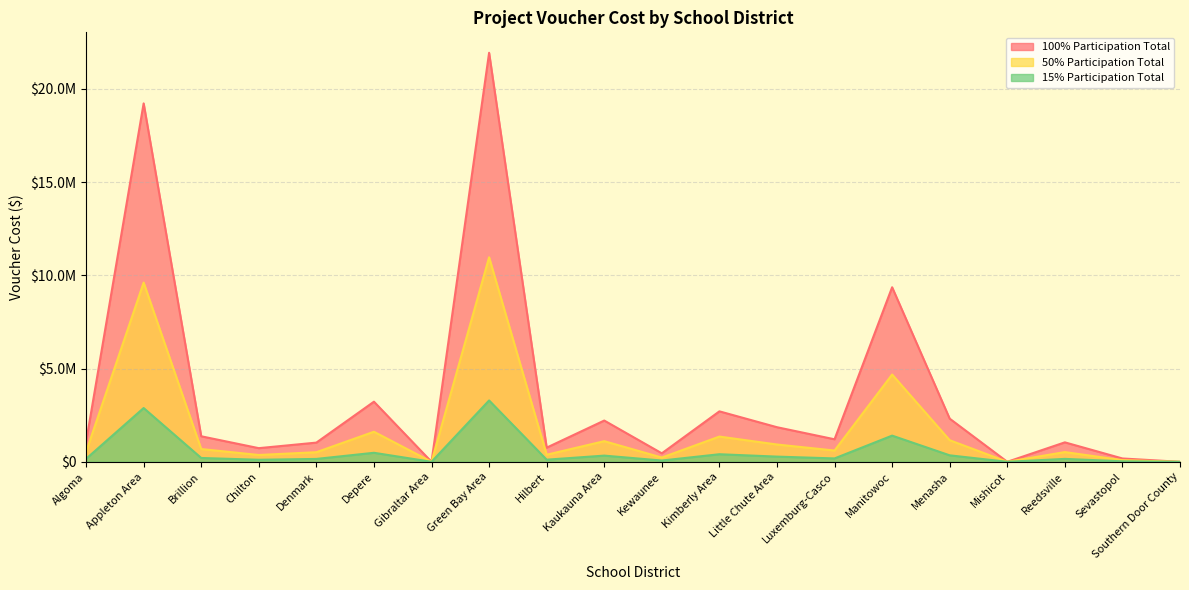

How many values in the 100% Participation Total series exceed 1207500?

9